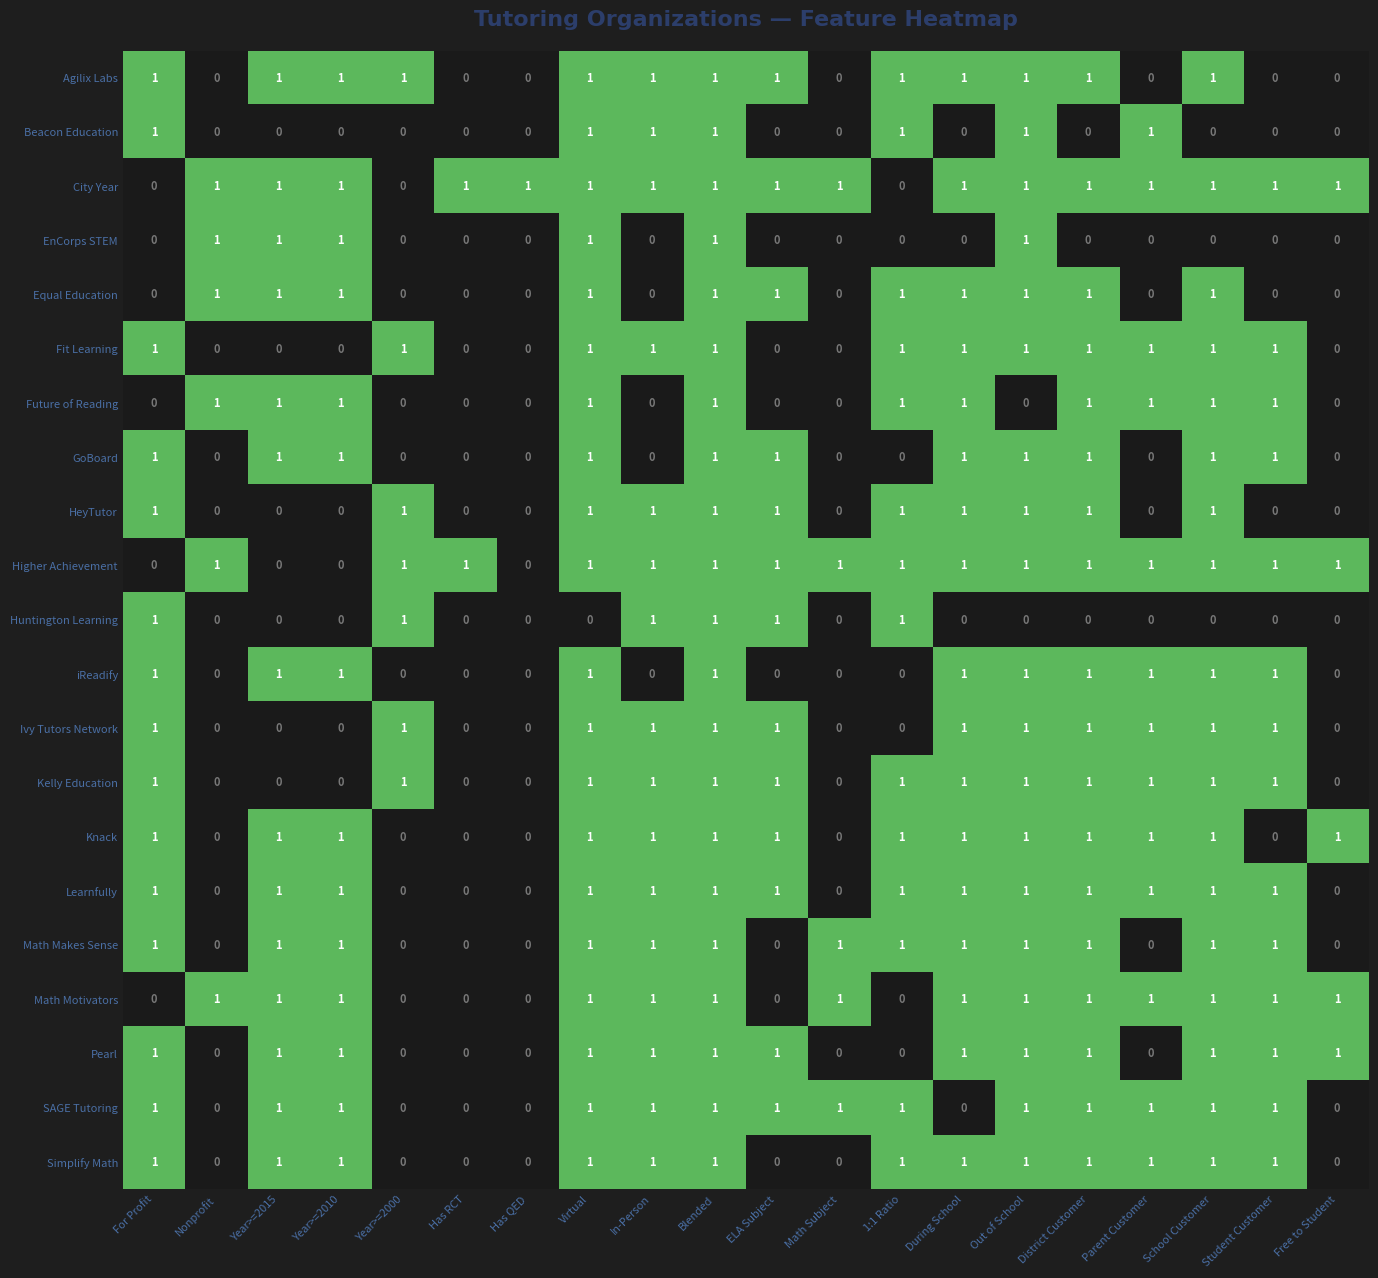

The Ivy Tutors Network series shows 1 at School Customer. True or false?

True